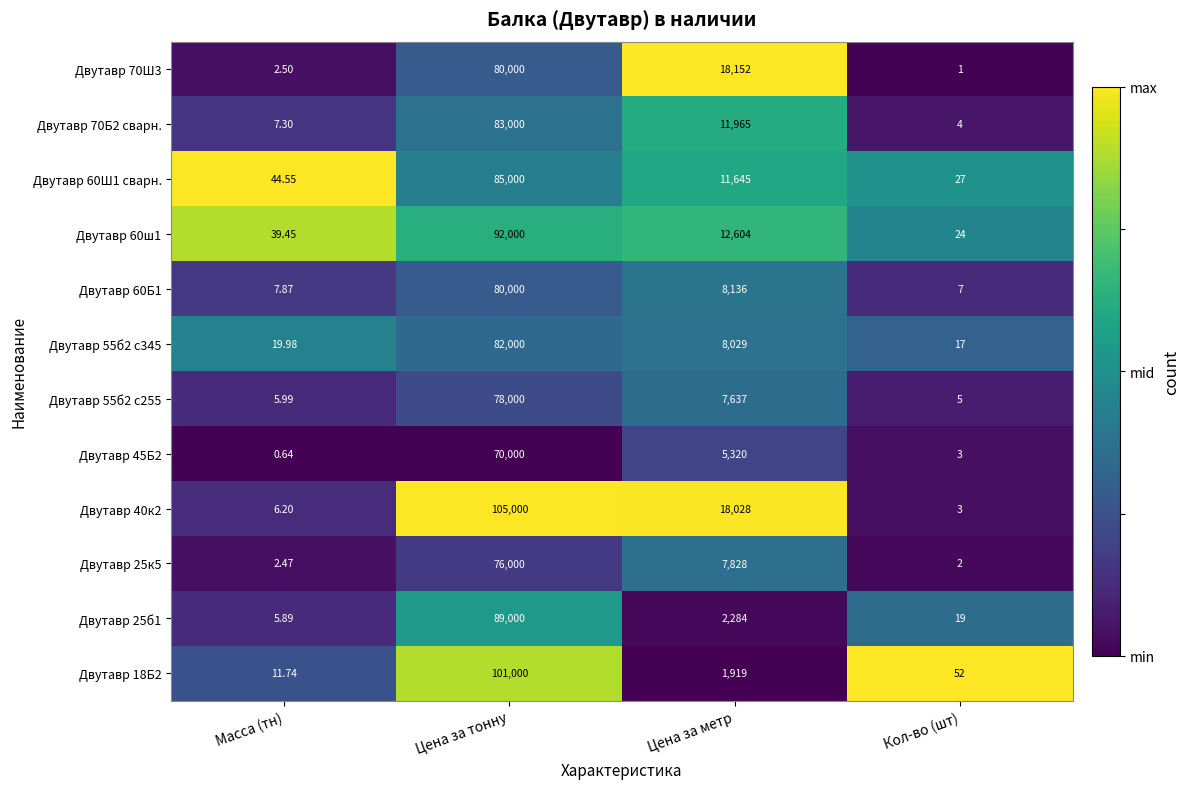

Is the value of Двутавр 40к2 at Кол-во (шт) greater than the value of Двутавр 60Ш1 сварн. at Кол-во (шт)?

No